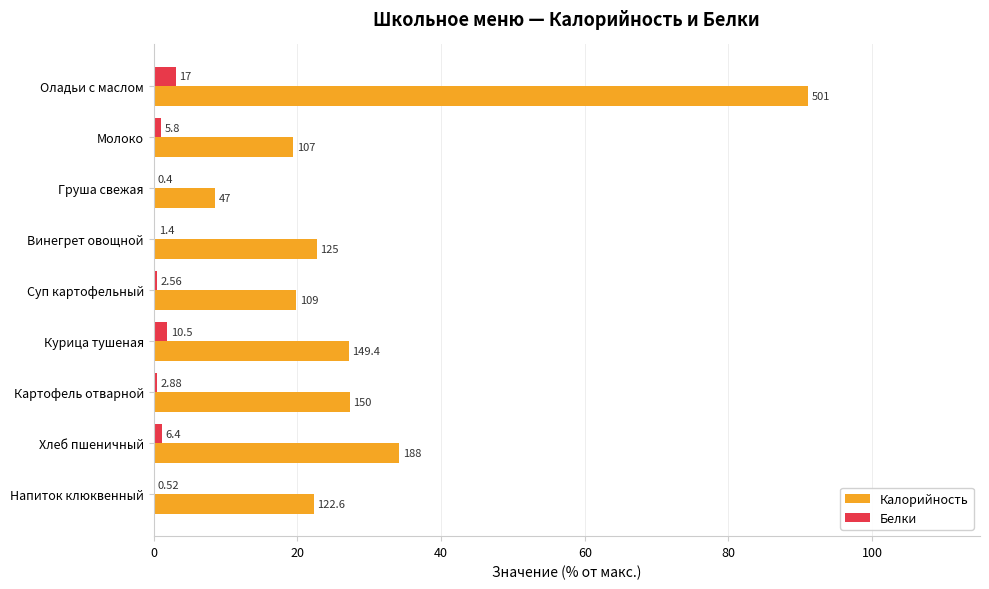

What are all the series names shown in the legend?

Калорийность, Белки